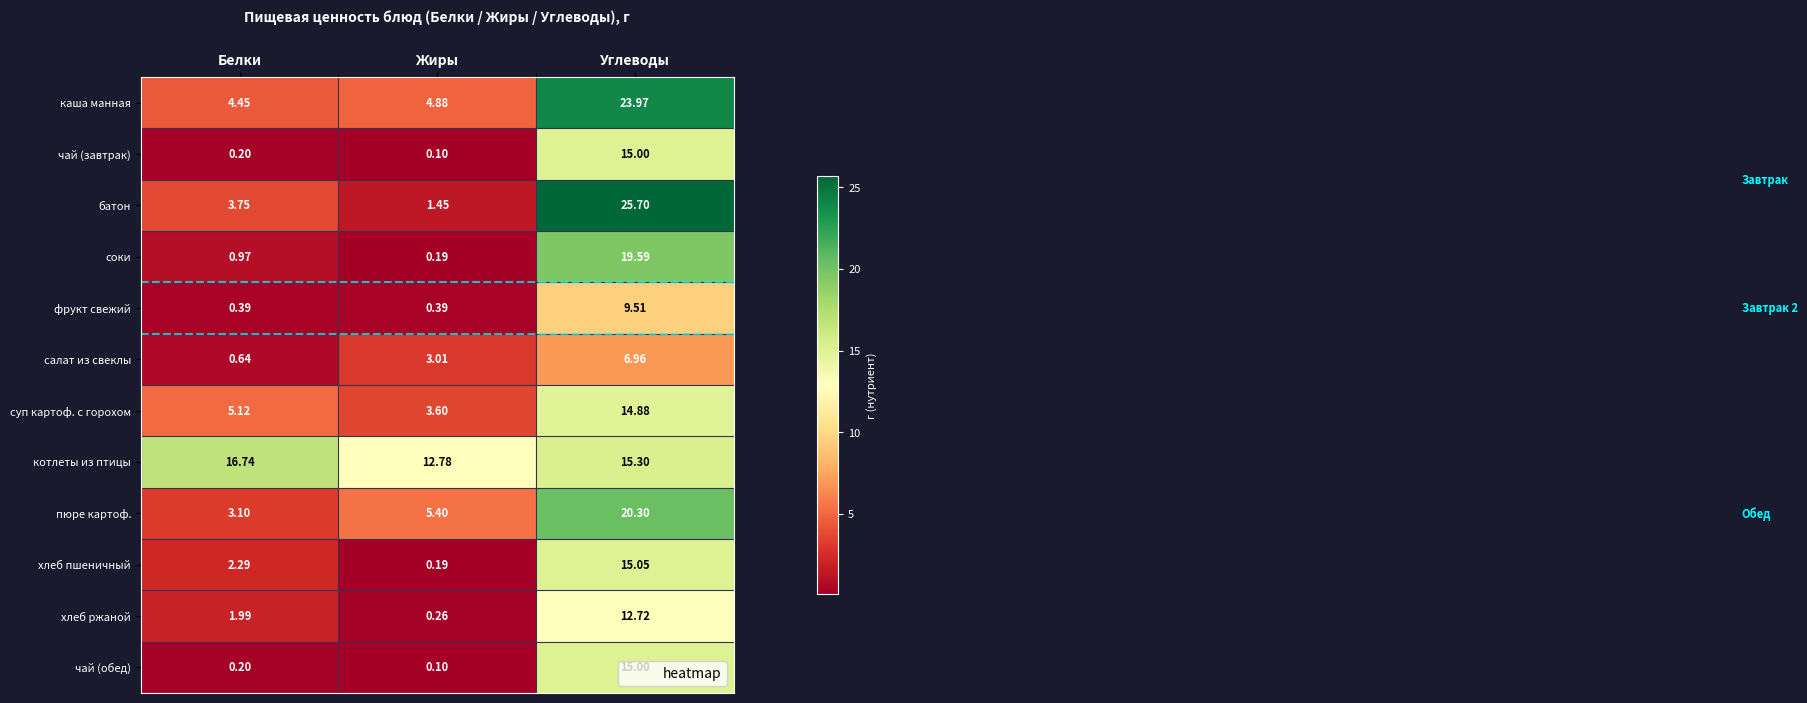

At which label does чай (завтрак) reach its peak?

Углеводы